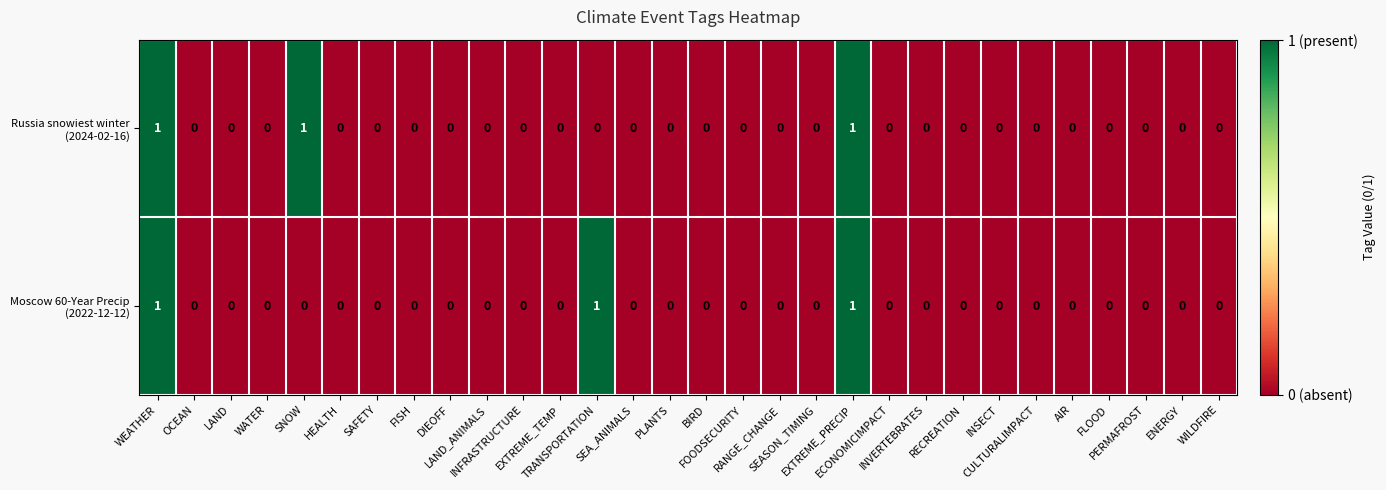

At which category does the chart reach its peak across all series?

WEATHER